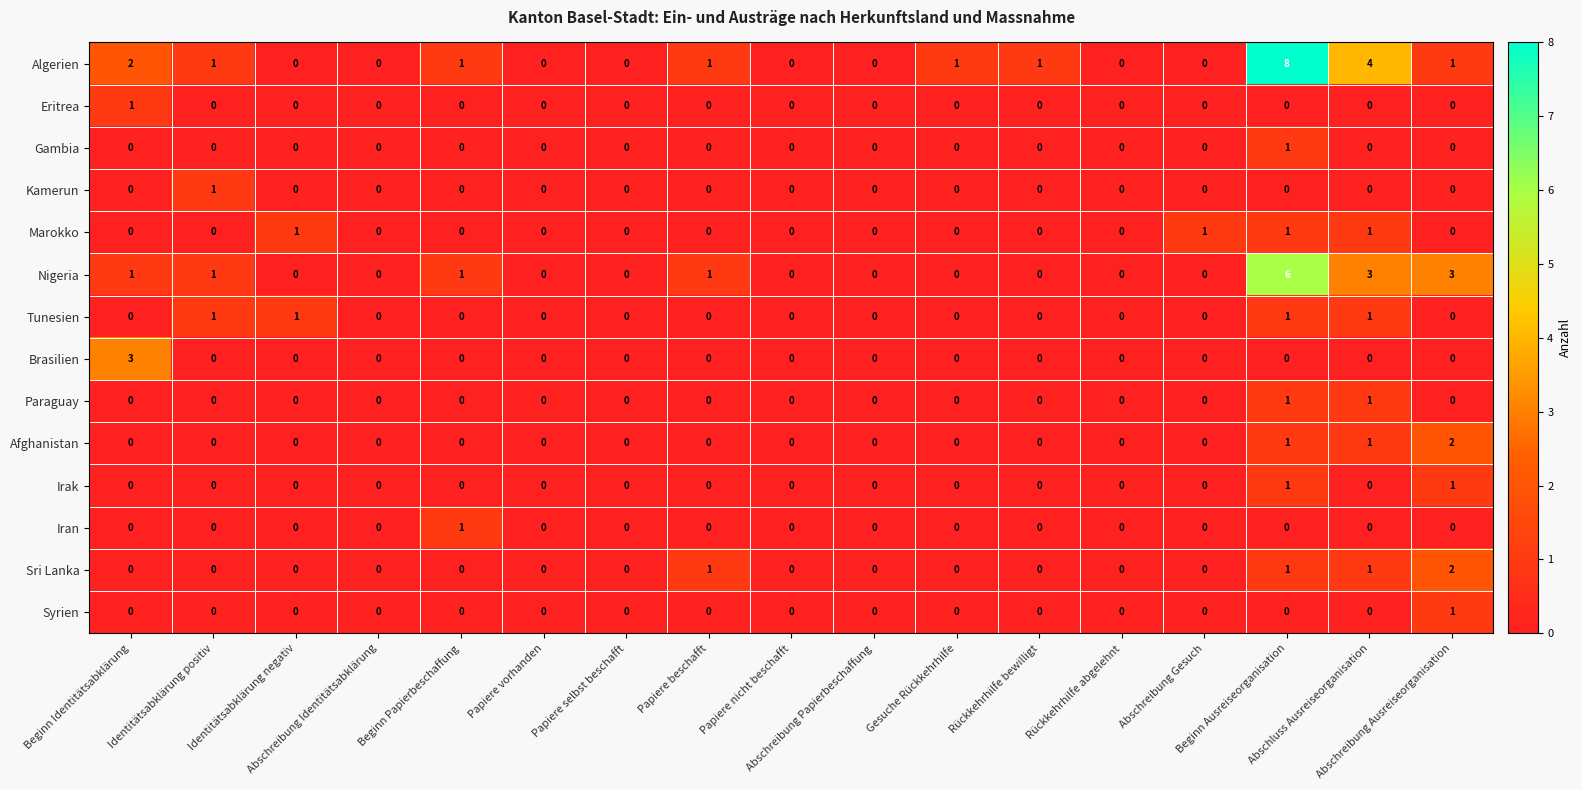

What is the sum of all Sri Lanka values?

5